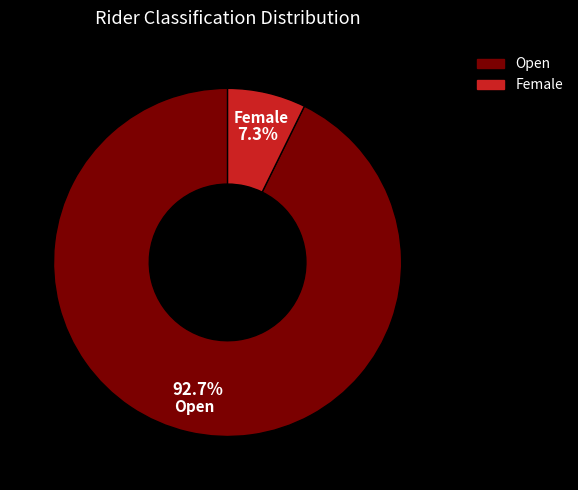

Is it true that Open is 93% of the pie?

True